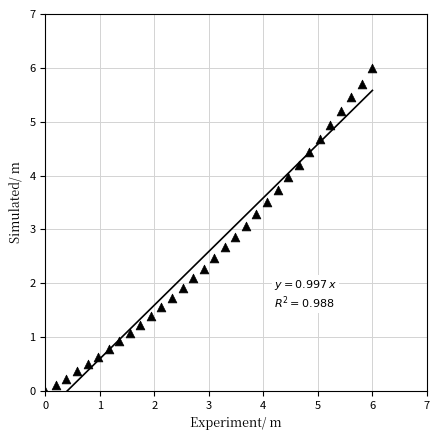

What is the range of Y values (max minus min)?

6.0